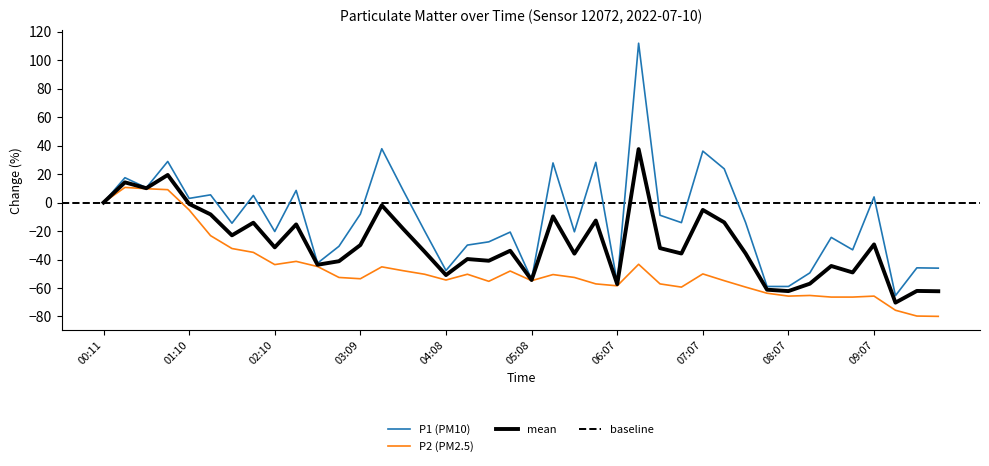

What is the label of the 3rd point from the right?

09:22